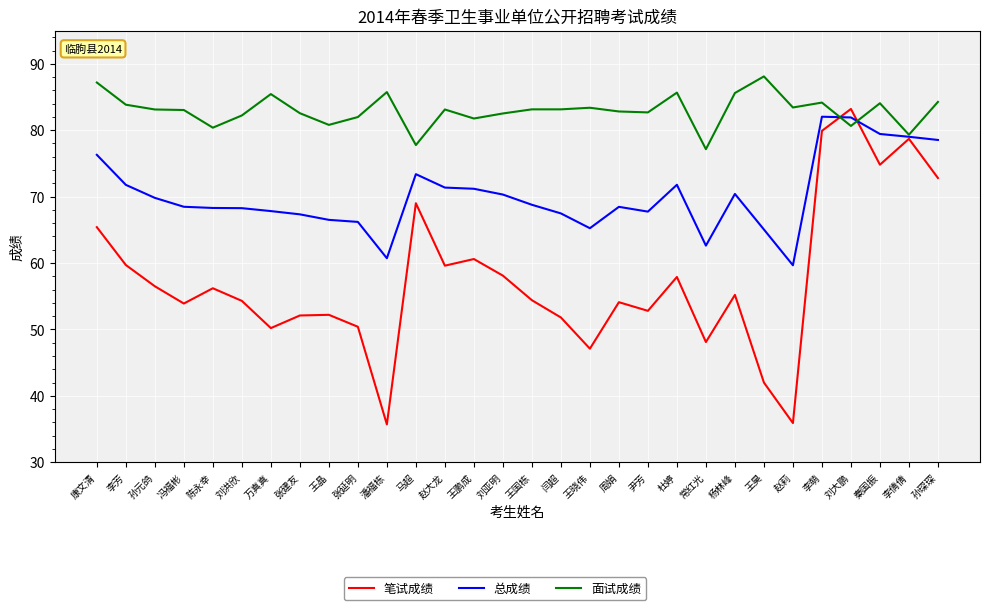

Is it true that 面试成绩 equals 32.7 at 王晓伟?

False